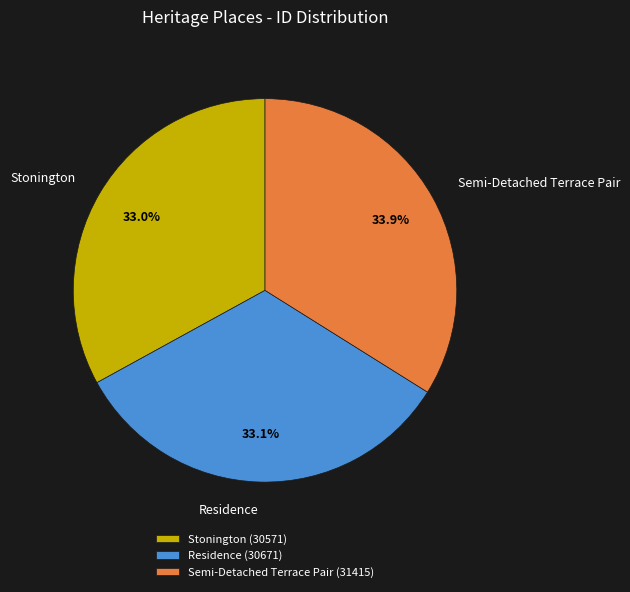

To the nearest percent, what is the difference between the Residence and Semi-Detached Terrace Pair slice percentages?

1%